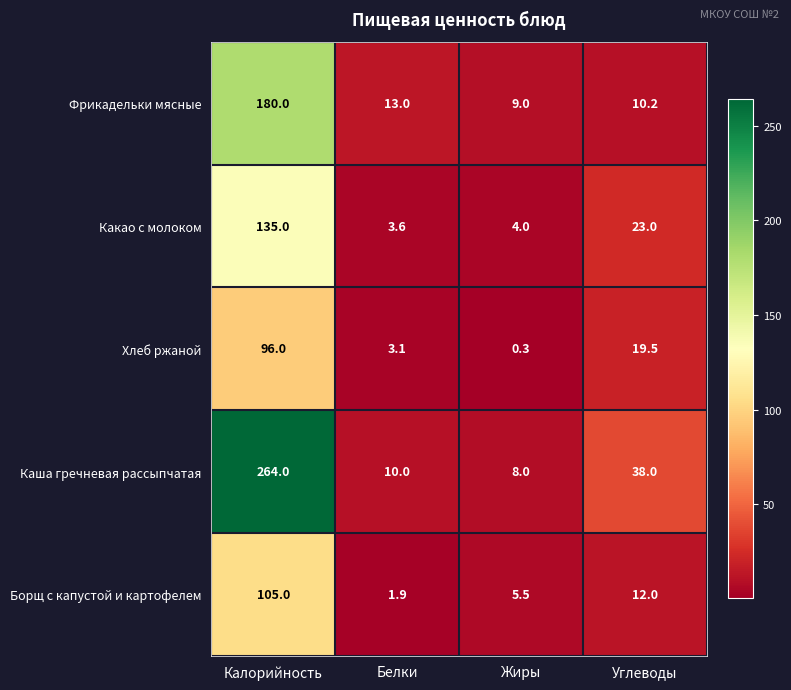

Which category has the lowest value in the Фрикадельки мясные series?

Жиры